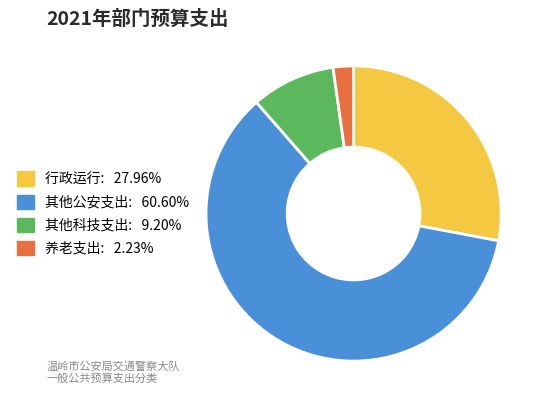

Does any single category account for the majority?

Yes